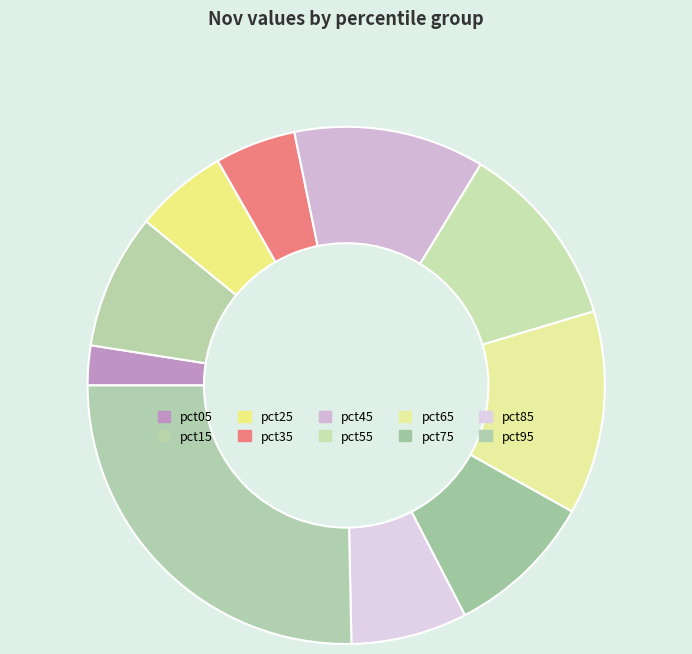

Between pct45 and pct95, which is larger?

pct95